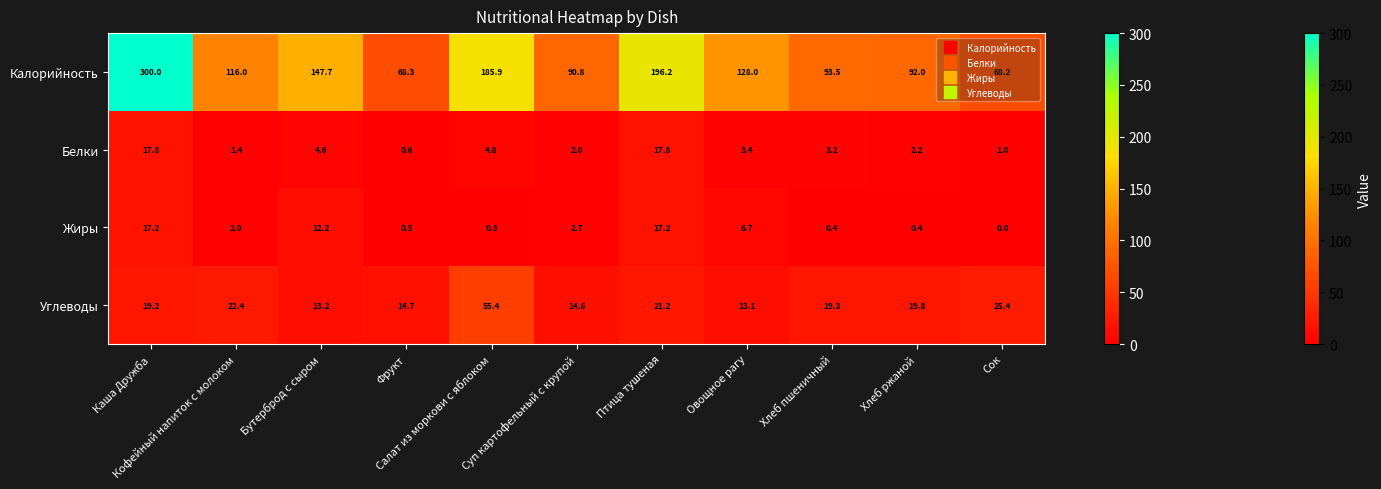

At how many categories does at least one series exceed 40?

11